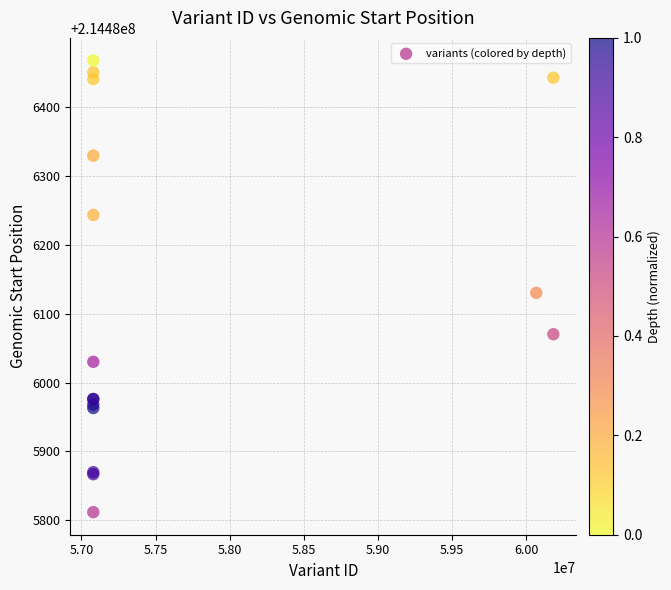

What Y value in the scatter plot is closest to 214486139?

214486130